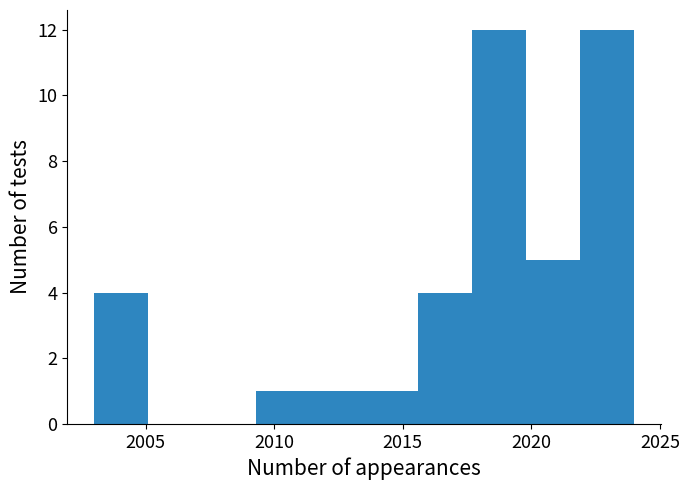

Reading left to right, transcribe this chart: for each bar, give the range it covers on the x-axis and its height. Neither the bar edges nor the heights are printed on the chart, so give them approximately, as read against the axes.

2003.0 to 2005.1: 4
2005.1 to 2007.2: 0
2007.2 to 2009.3: 0
2009.3 to 2011.4: 1
2011.4 to 2013.5: 1
2013.5 to 2015.6: 1
2015.6 to 2017.7: 4
2017.7 to 2019.8: 12
2019.8 to 2021.9: 5
2021.9 to 2024.0: 12